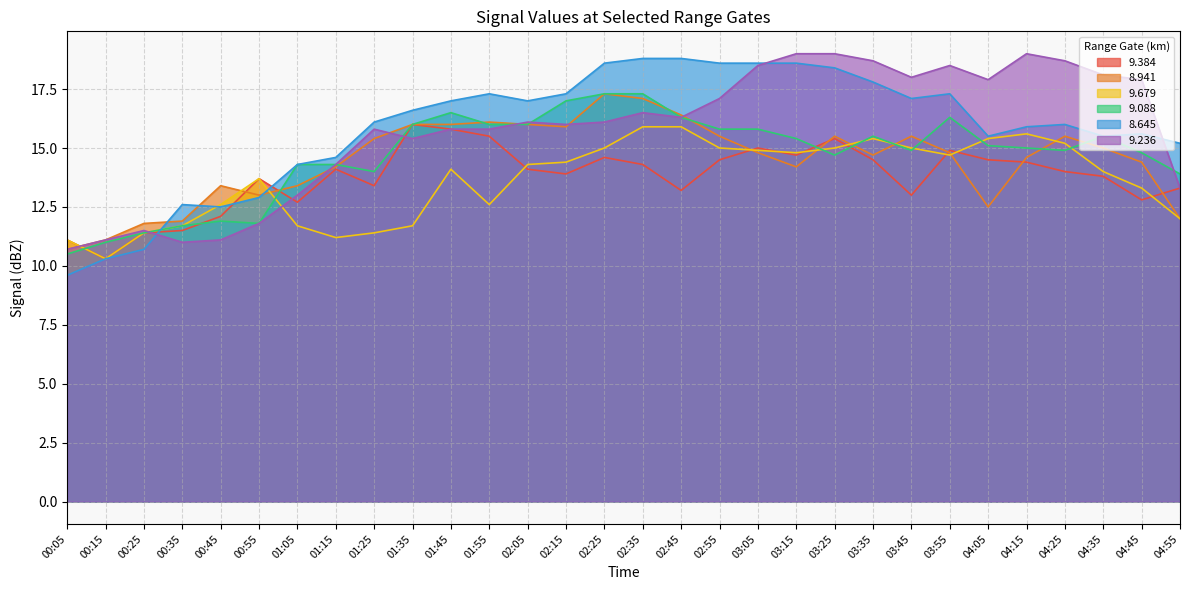

What is the value of the   9.088 point at the 10th from the left?

16.0